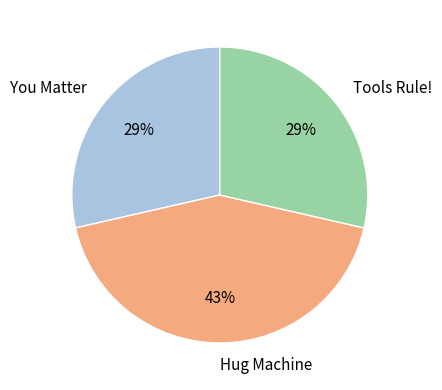

Do Tools Rule! and Hug Machine together represent more than half of the pie?

Yes